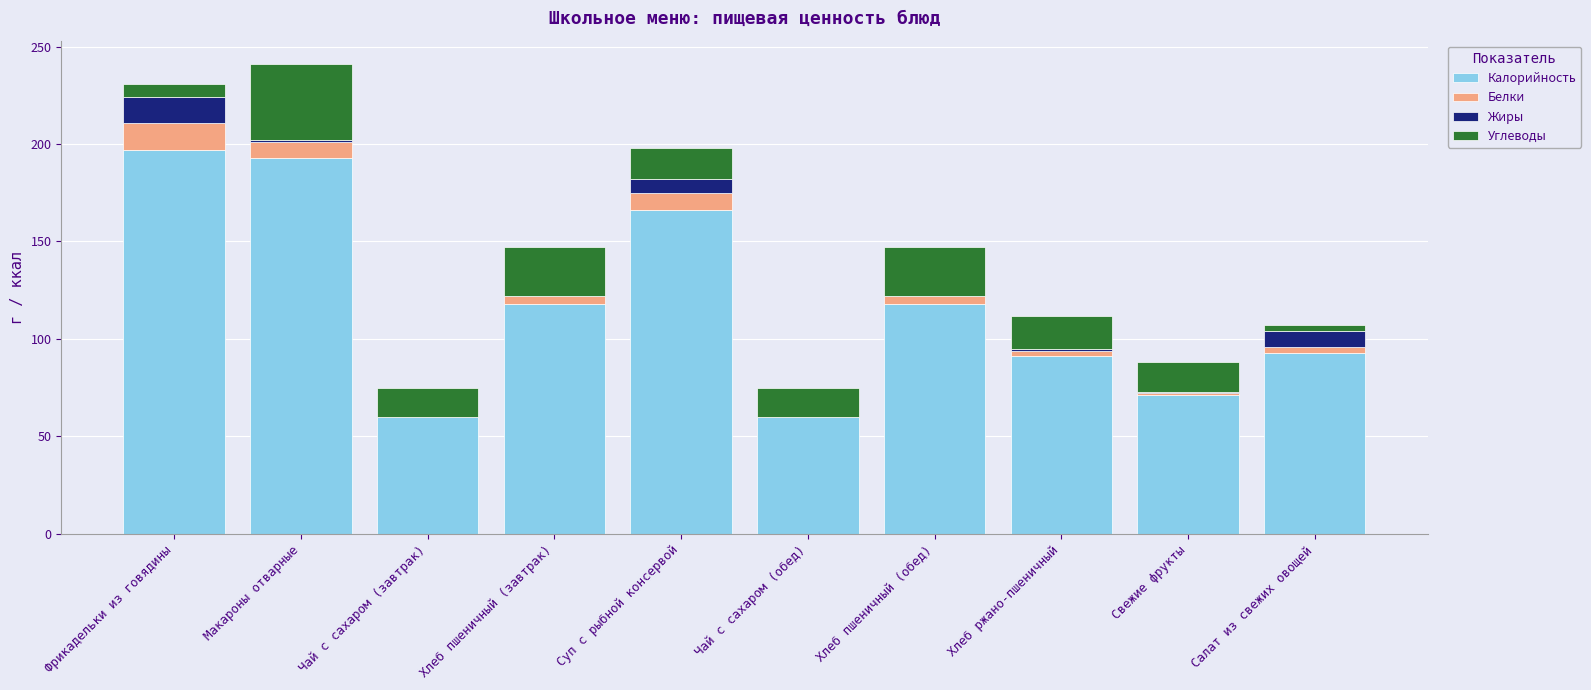

True or false: Калорийность has a value of 71 at Свежие фрукты.

True